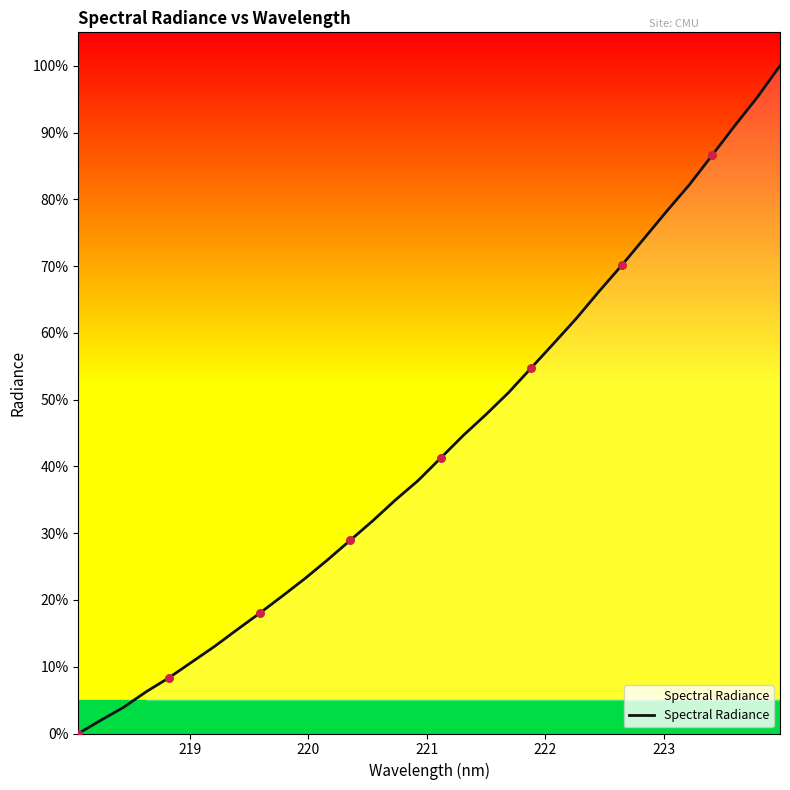

What is the greatest value displayed?

100.0